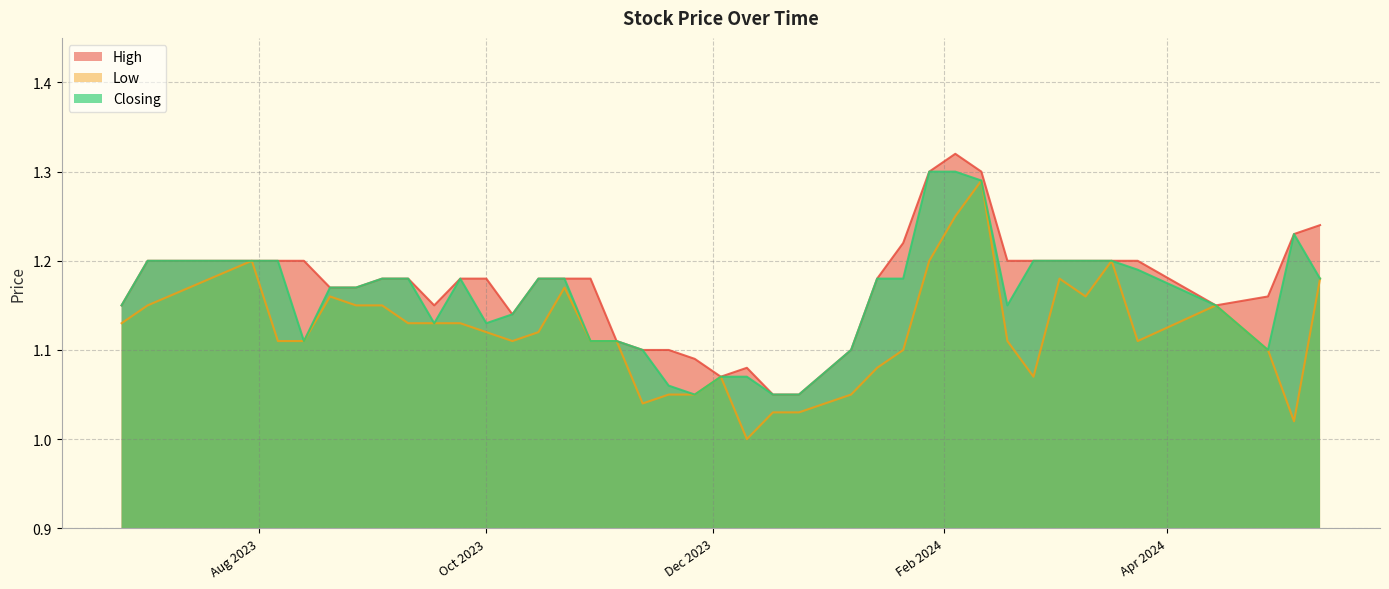

List the series in order of their overall mean, highest first.

High, Closing, Low